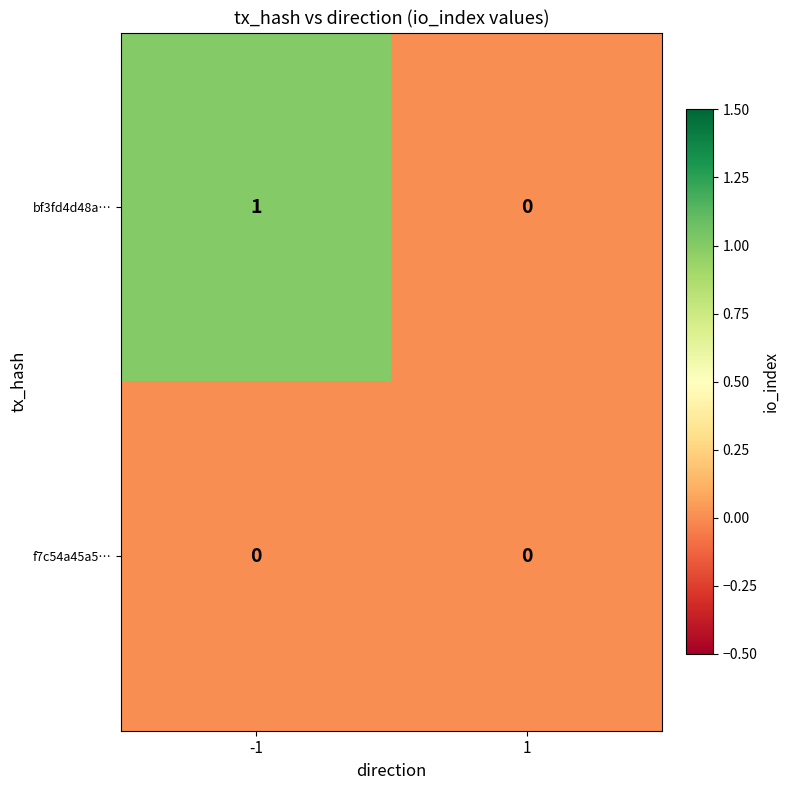

List the series in order of their peak value, lowest first.

f7c54a45a5…, bf3fd4d48a…